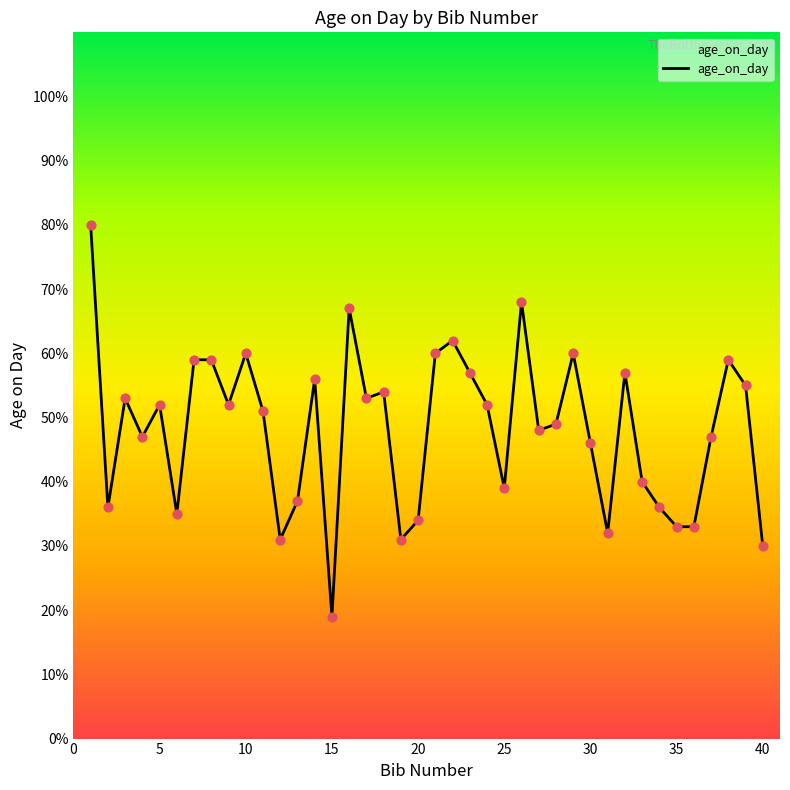

What is the minimum value shown in the chart?

19